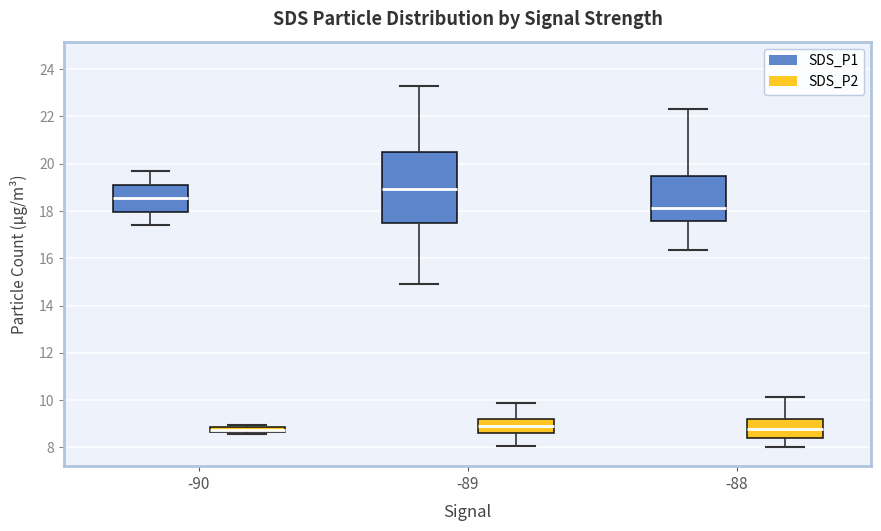

Where does the upper whisker of the box for -90 (SDS_P1) end on the y-axis? The values are not printed on the chart, so give them approximately, as read against the axis.

19.6